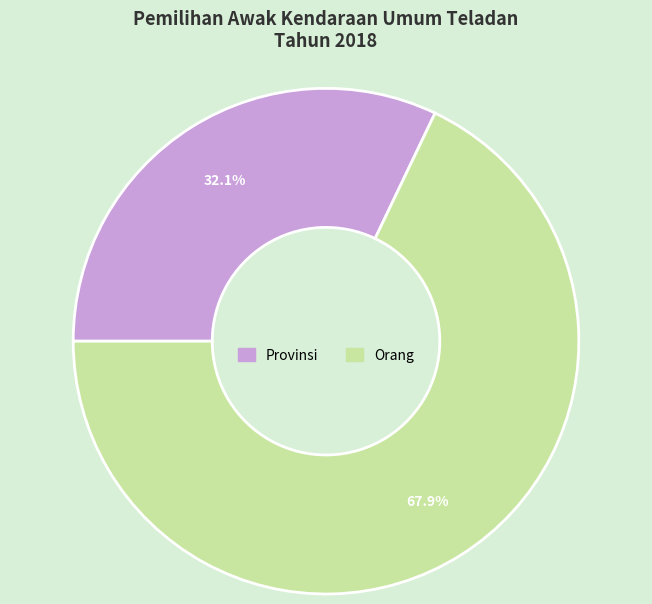

The Orang slice represents 68% of the pie. True or false?

True